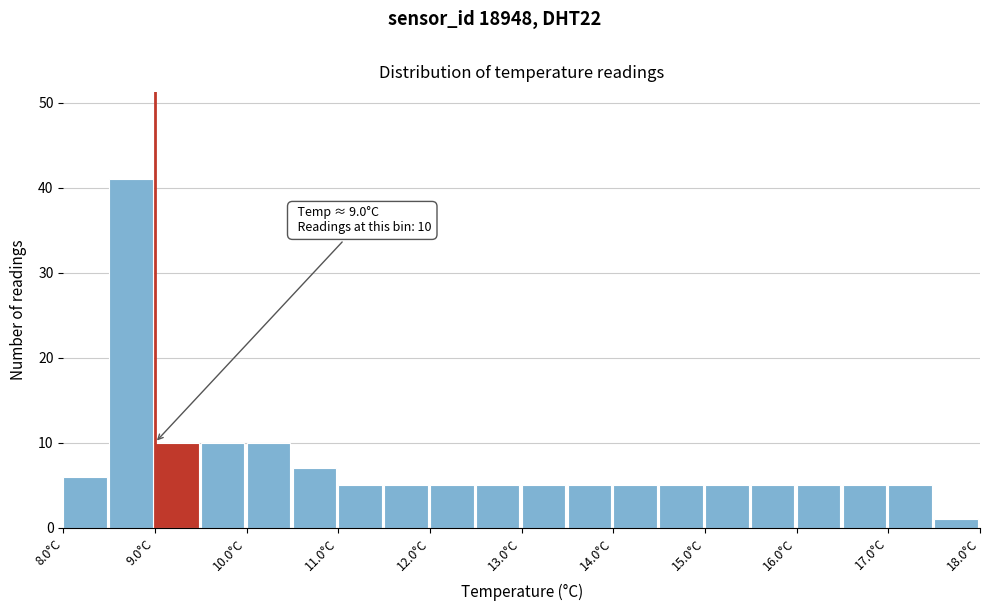

Which range on the x-axis has the tallest bar?

8.5 to 9.0